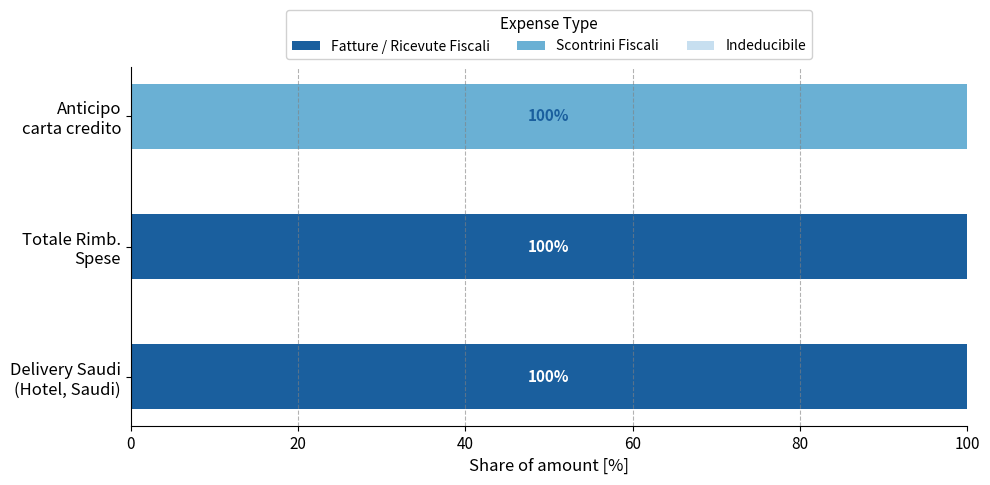

How many series are shown in this chart?

2